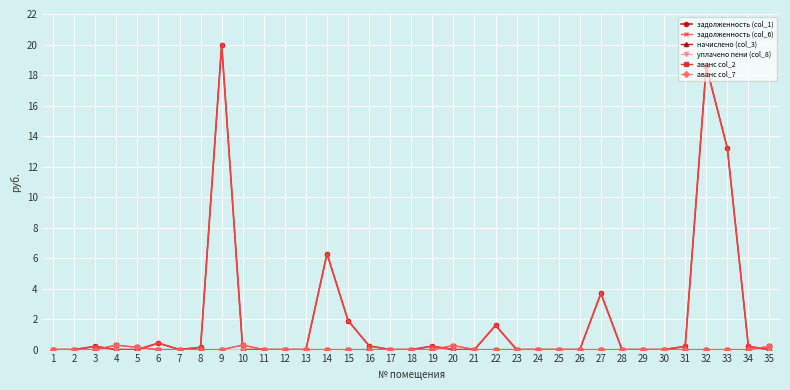

At which category does аванс col_2 reach its first local peak?

4